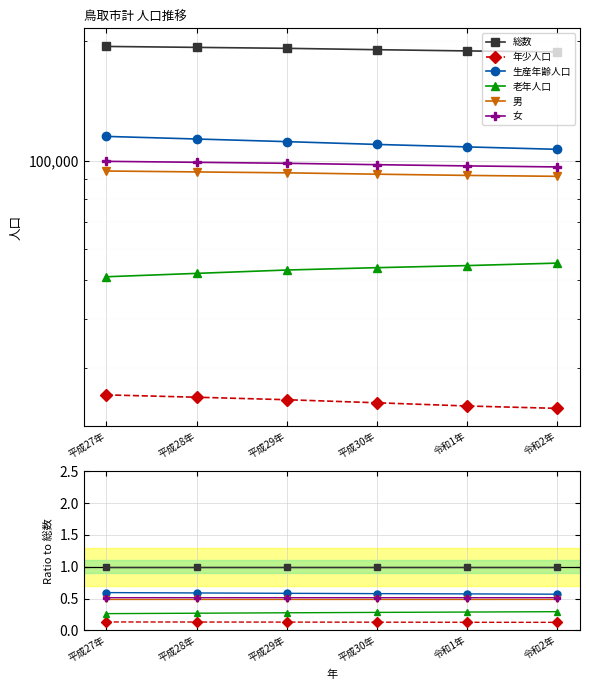

At how many categories does at least one series exceed 0?

6